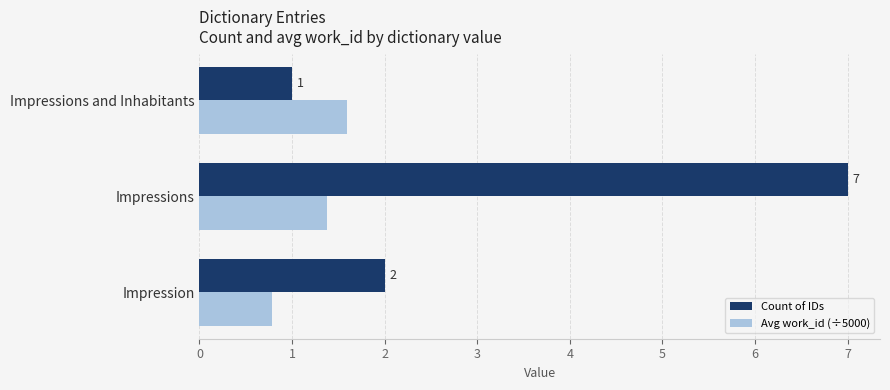

The Avg work_id (÷5000) series shows 0.5 at Impressions and Inhabitants. True or false?

False